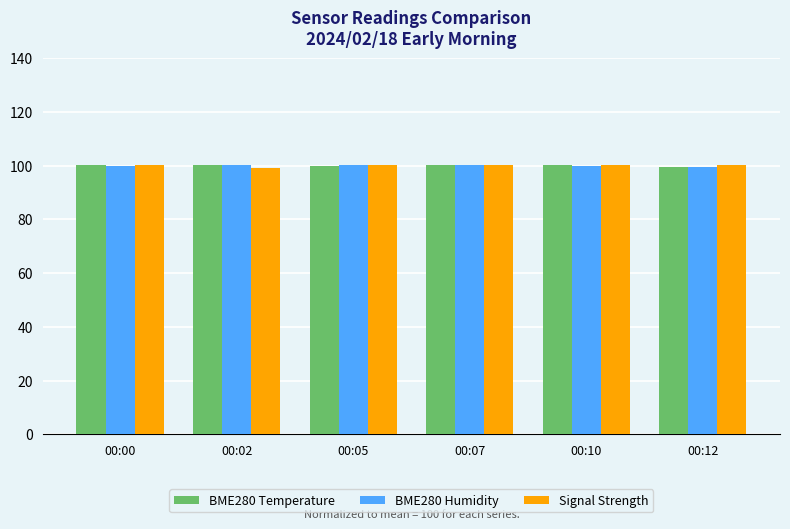

What is the maximum value shown in the chart?

100.3